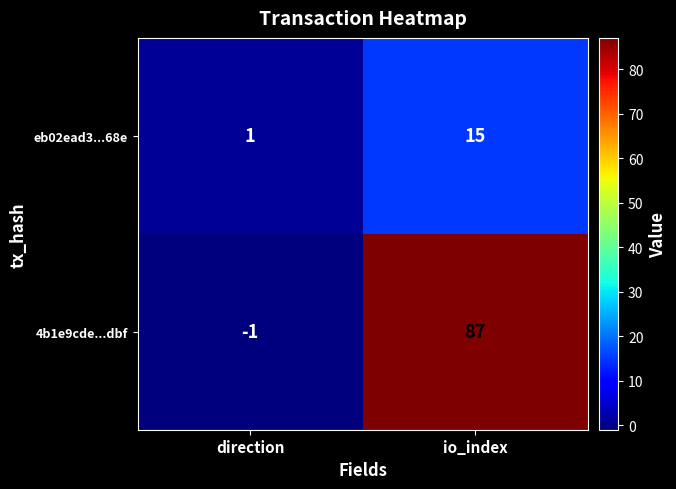

What is the maximum value for eb02ead3...68e?

15